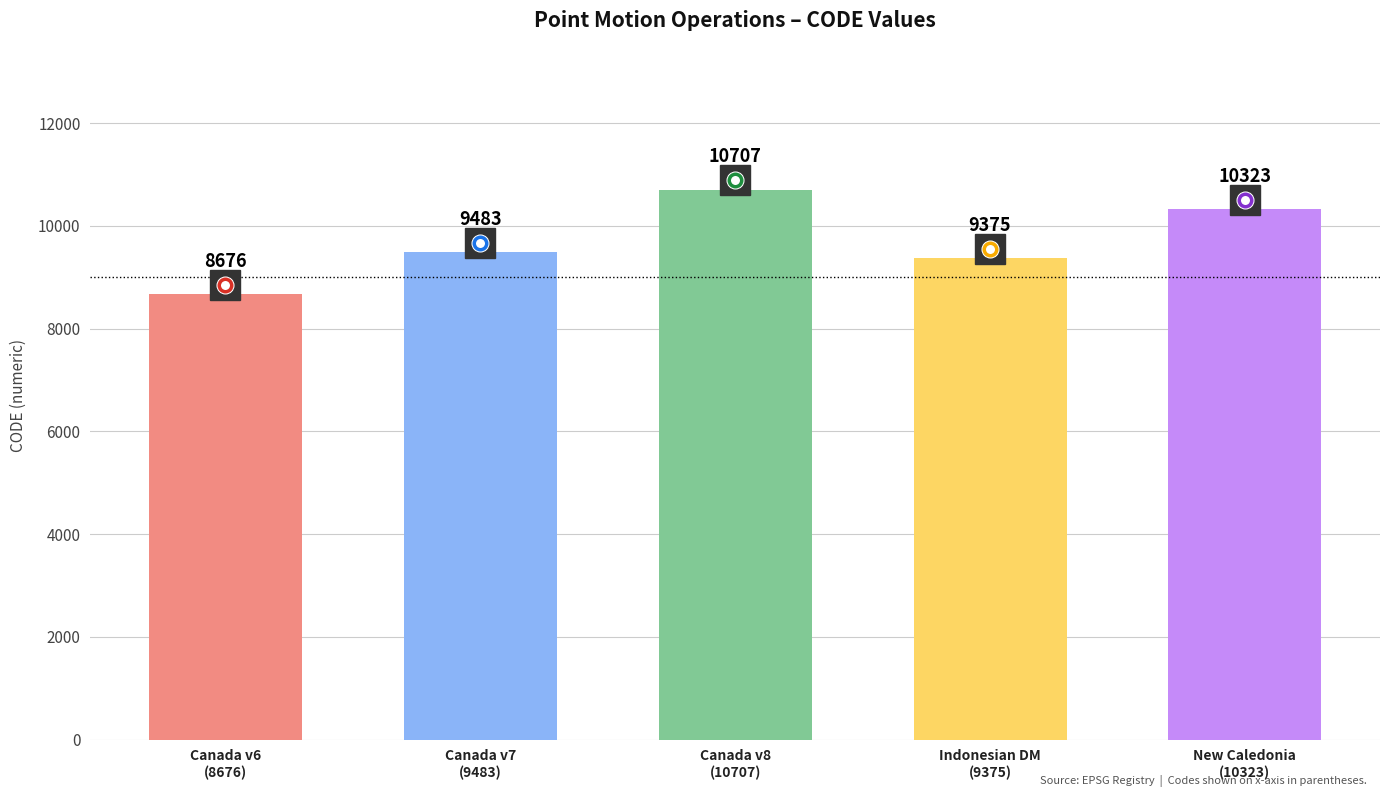

Which category has the highest value across all series?

Canada v8
(10707)